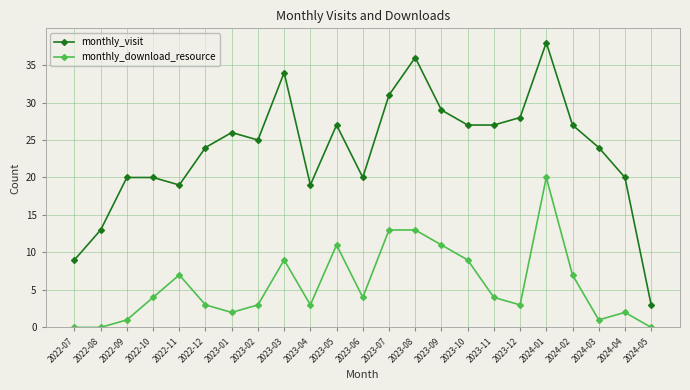

What is the sum of all monthly_download_resource values?

130